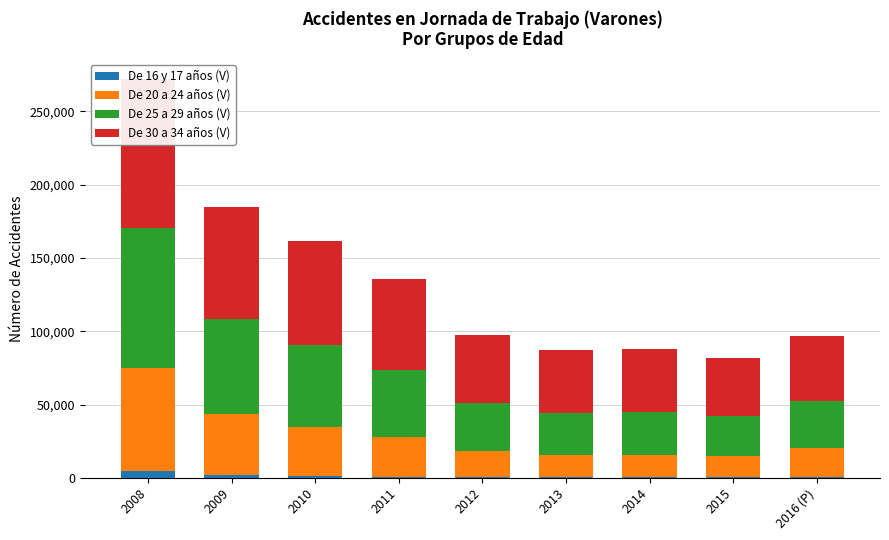

What is the maximum value shown in the chart?

101681